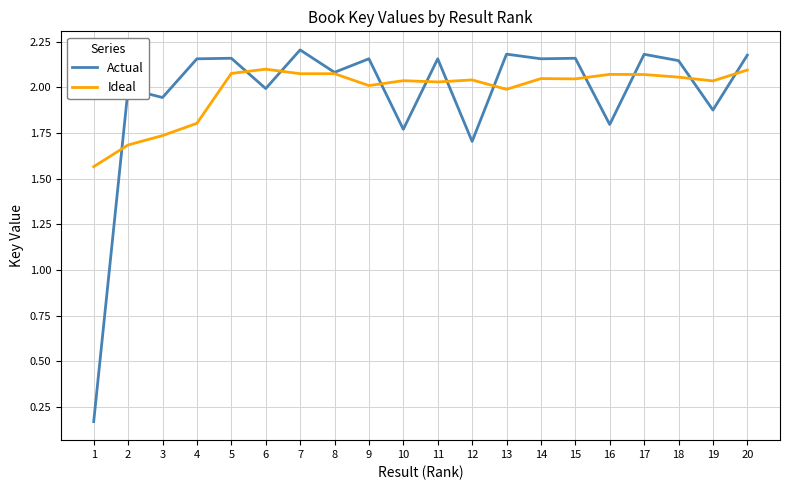

The Actual series shows 2.2 at 17. True or false?

True